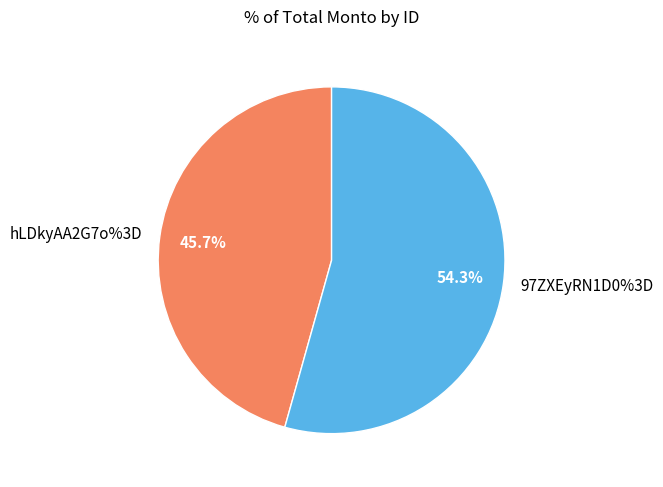

True or false: hLDkyAA2G7o%3D accounts for 46% of the total.

True